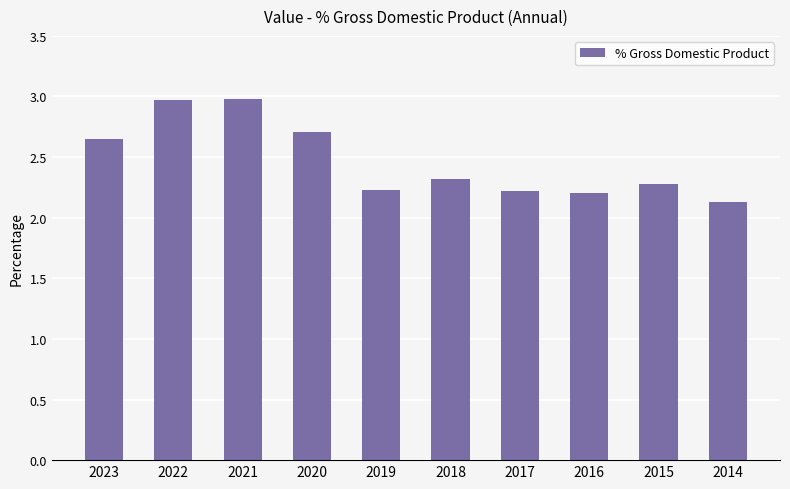

Where is the data nearest to the value 2?

2014